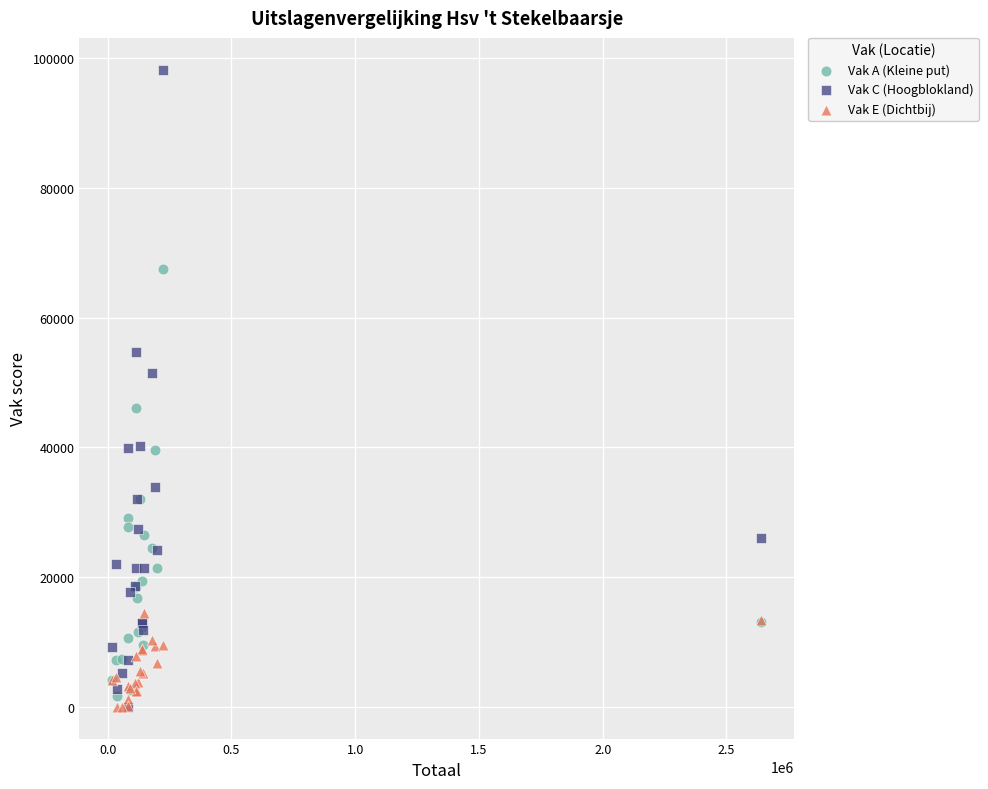

What are all the series names shown in the legend?

Vak A (Kleine put), Vak C (Hoogblokland), Vak E (Dichtbij)